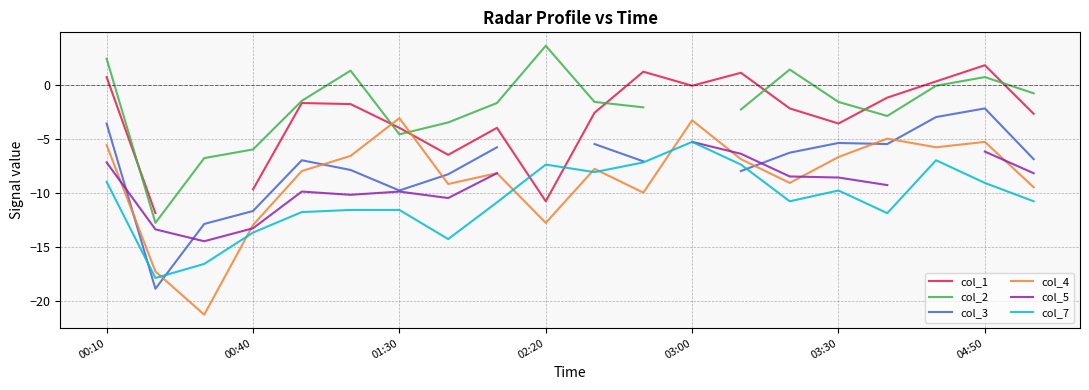

The value of col_4 at 03:00 is -3.3. True or false?

True